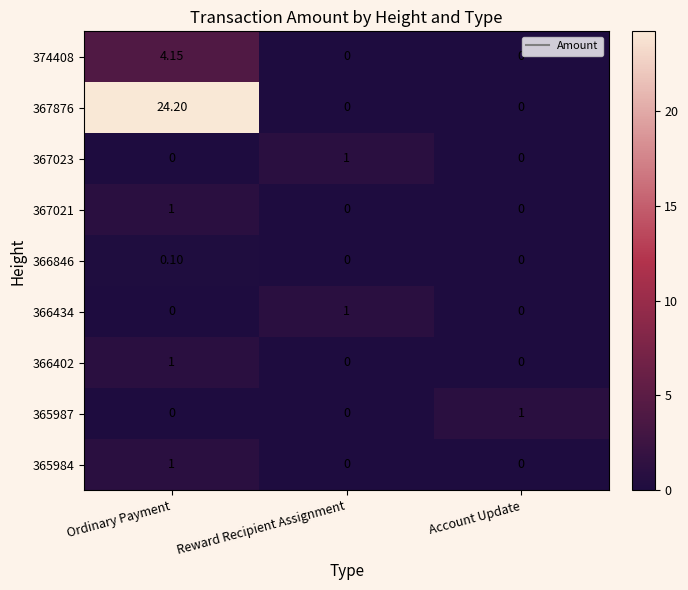

At which category is the sum across all series the highest?

Ordinary Payment